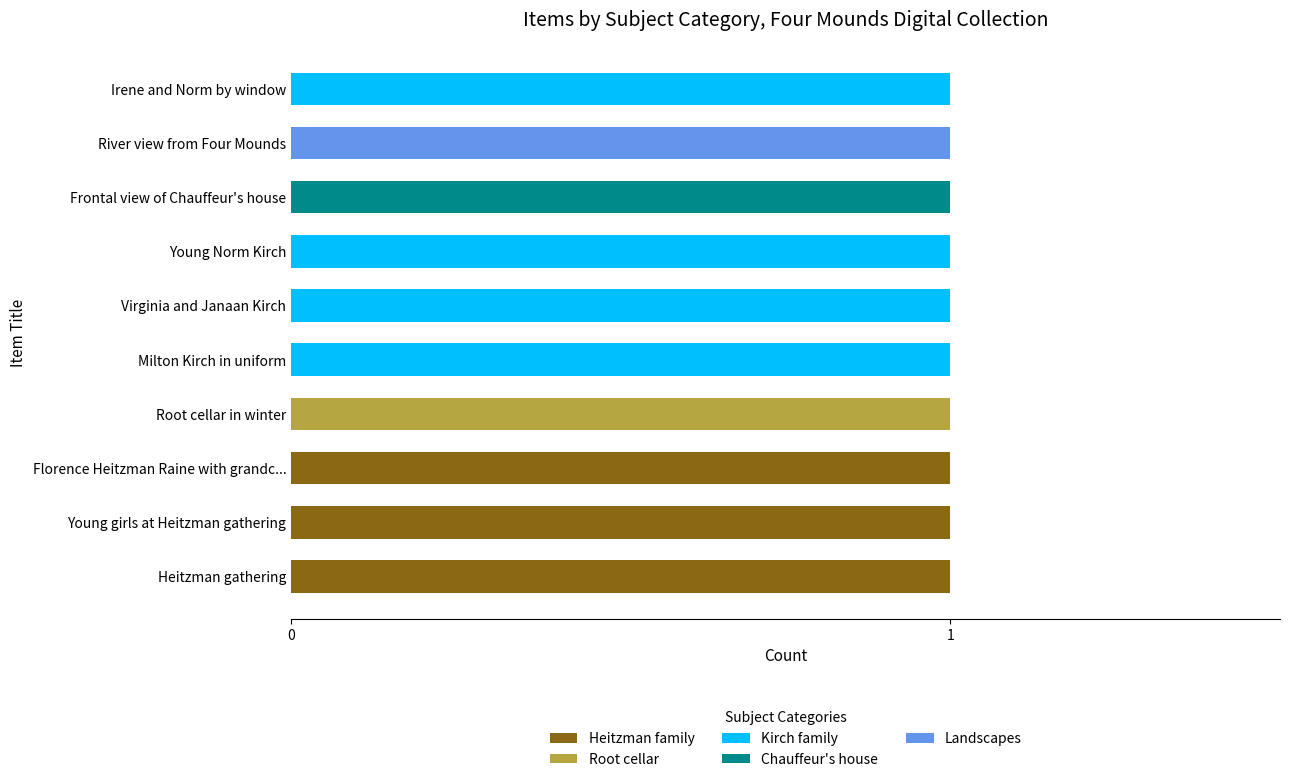

True or false: Heitzman family has a value of 0 at Irene and Norm by window.

True